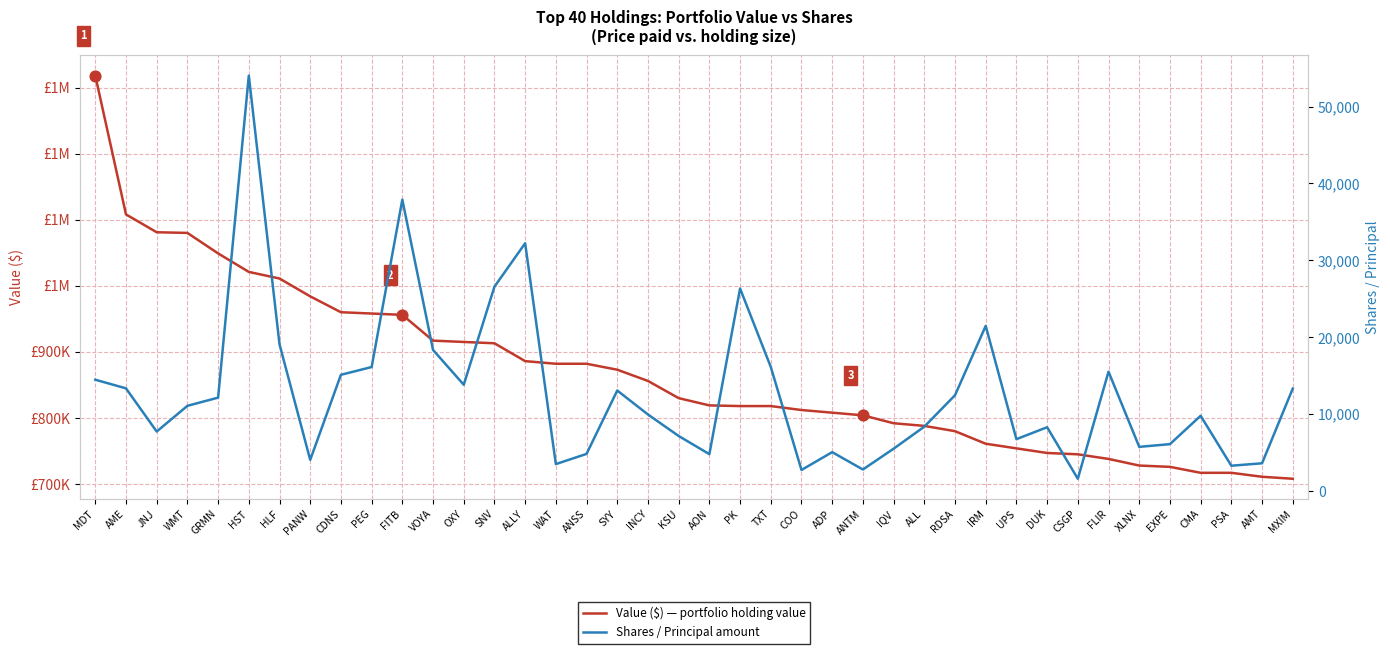

At how many categories does at least one series exceed 653474?

40